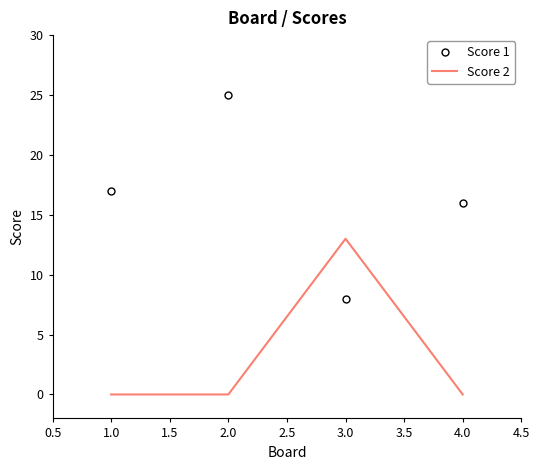

Count the number of data series in this chart.

2